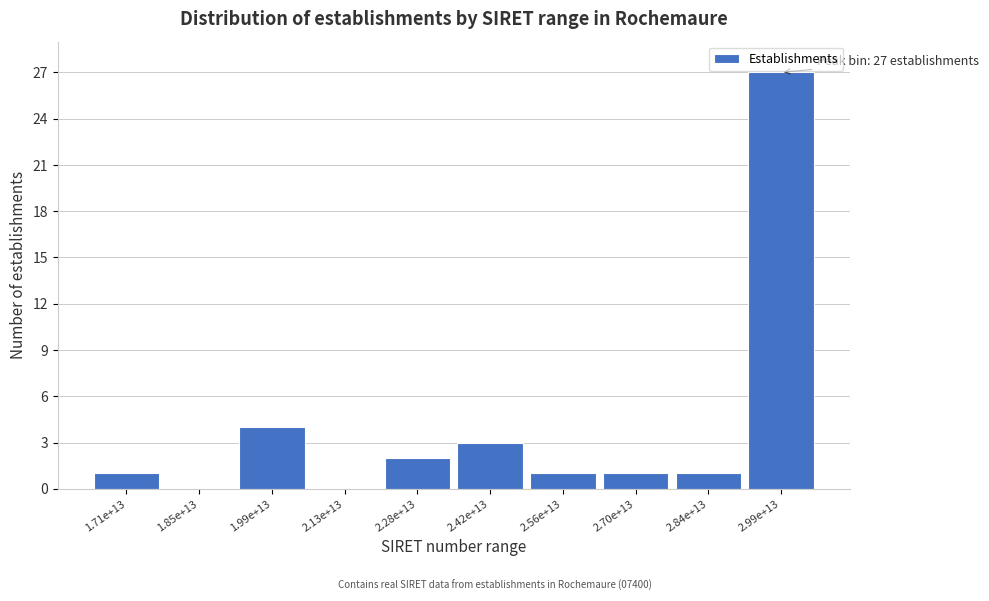

Reading left to right, list all the values displayed in this chart.

1.71e+13=1	1.85e+13=0	1.99e+13=4	2.13e+13=0	2.28e+13=2	2.42e+13=3	2.56e+13=1	2.70e+13=1	2.84e+13=1	2.99e+13=27